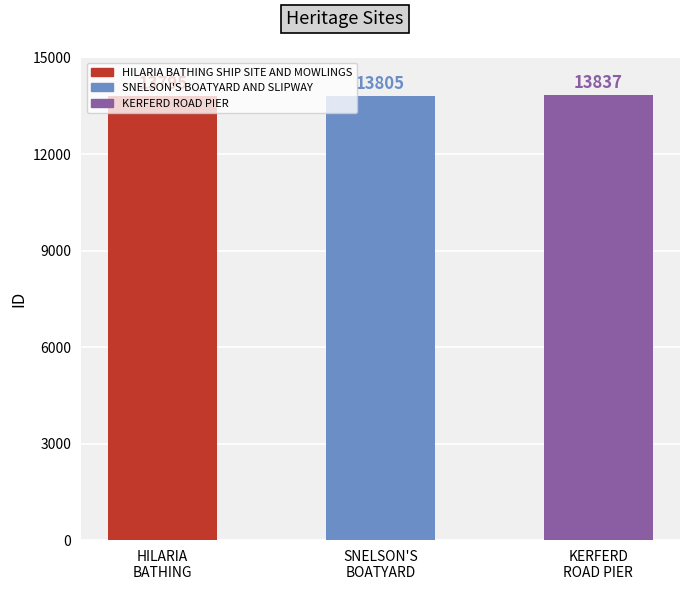

List the labels in order of value, largest first.

KERFERD
ROAD PIER, SNELSON'S
BOATYARD, HILARIA
BATHING